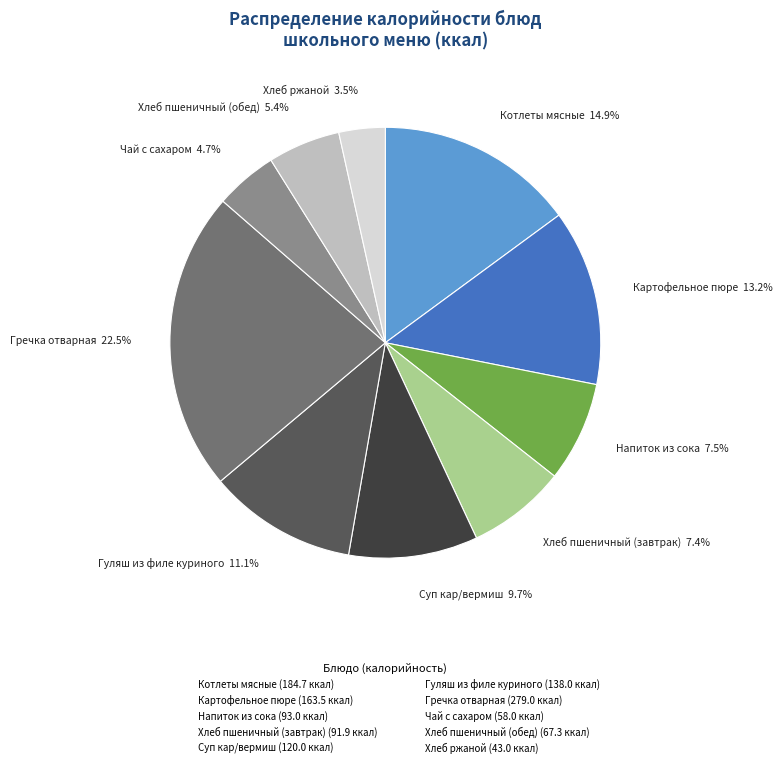

To the nearest percent, what is the combined percentage of Хлеб пшеничный (завтрак) and Хлеб ржаной?

11%